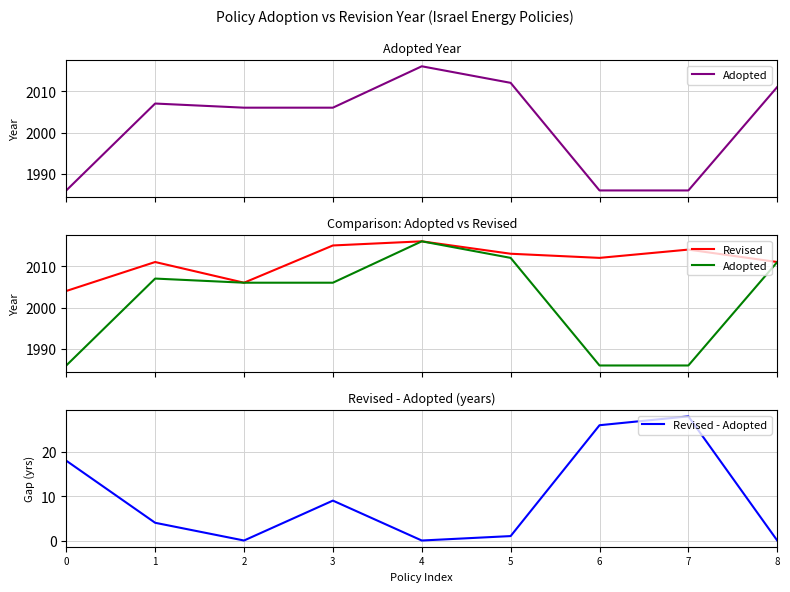

Reading right to left, extract all data points from this chart.

Adopted: 2011	1986	1986	2012	2016	2006	2006	2007	1986
Revised: 2011	2014	2012	2013	2016	2015	2006	2011	2004
Revised - Adopted: 0	28	26	1	0	9	0	4	18